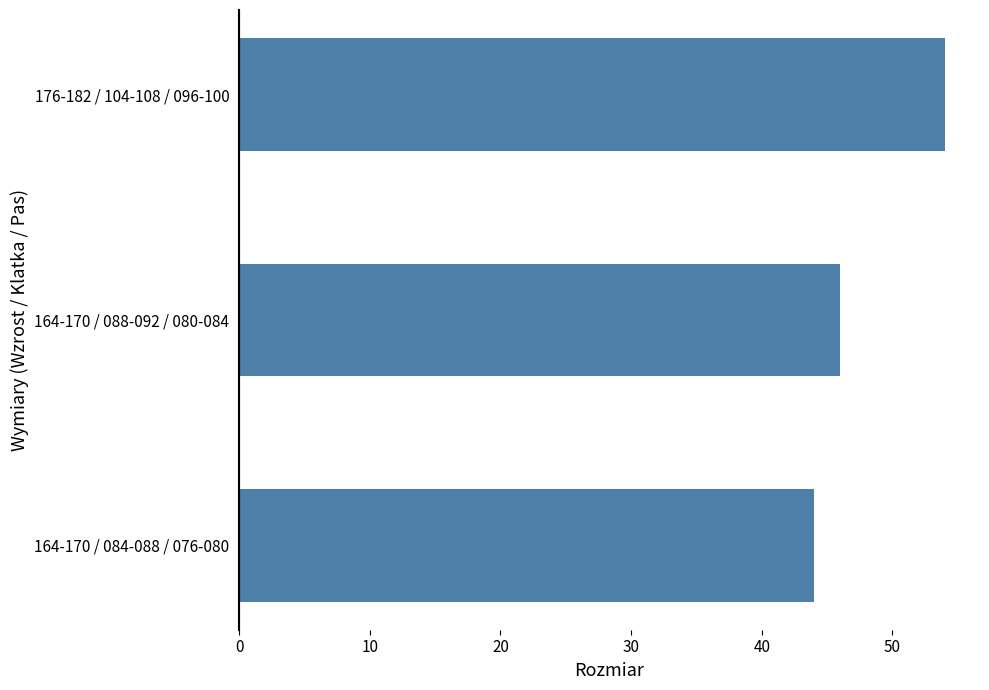

What is the ratio of the value at 164-170 / 088-092 / 080-084 to the value at 176-182 / 104-108 / 096-100?

0.9